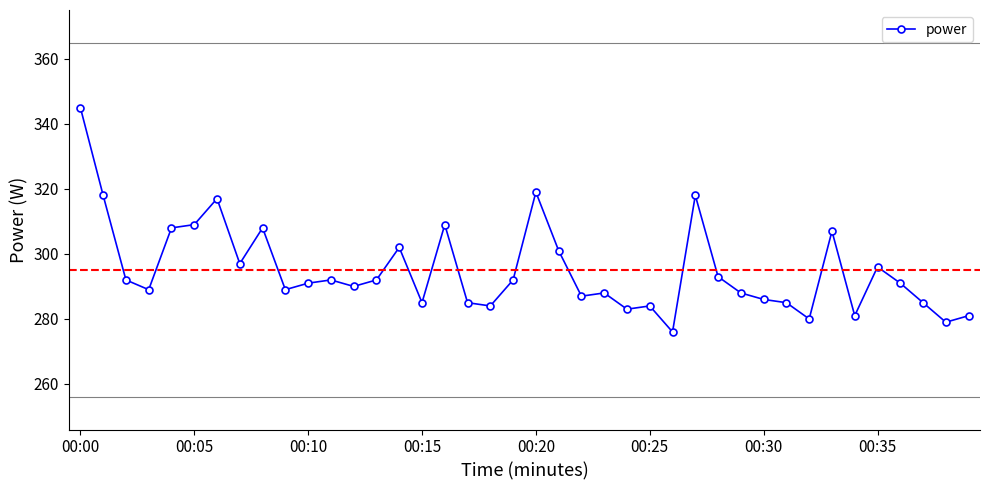

True or false: the data has more than 1 interior local peaks.

True